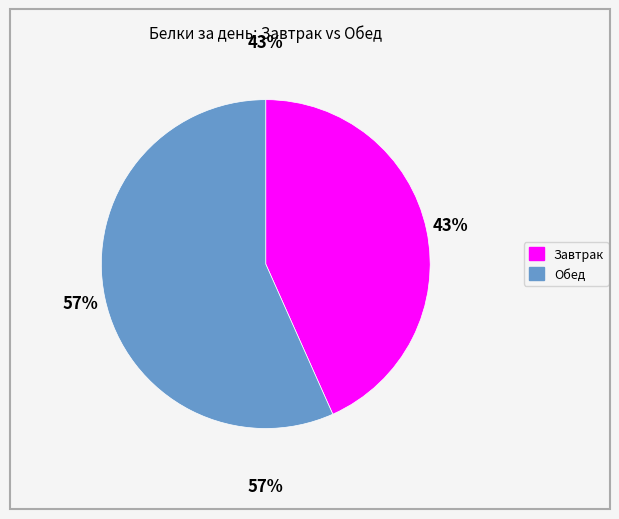

Is it true that Завтрак is 43% of the pie?

True